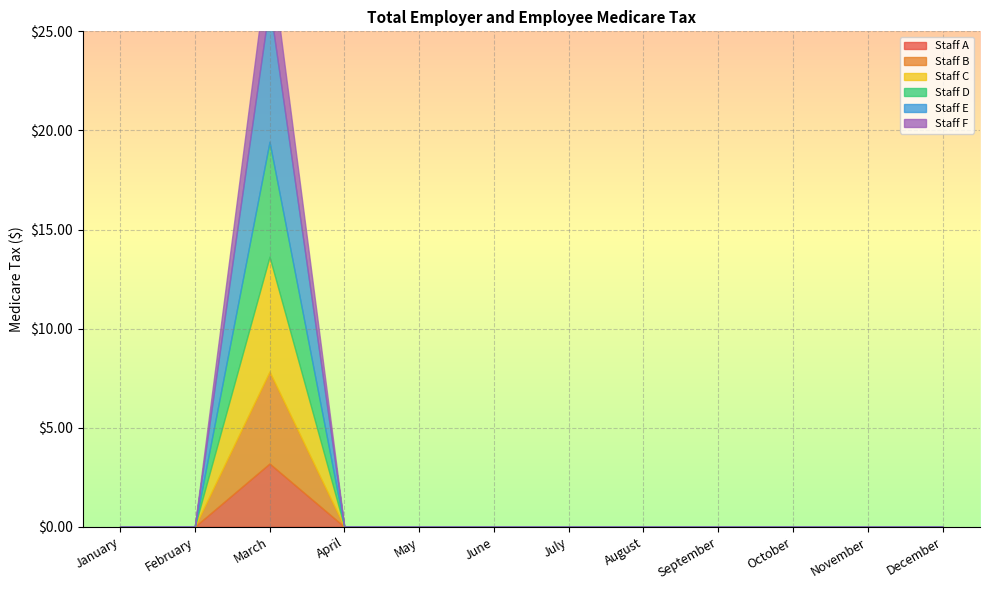

What is the sum of all Staff F values?

2.8